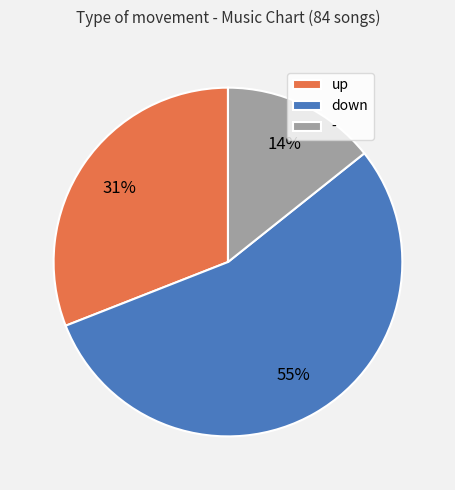

Which slice is the largest?

down